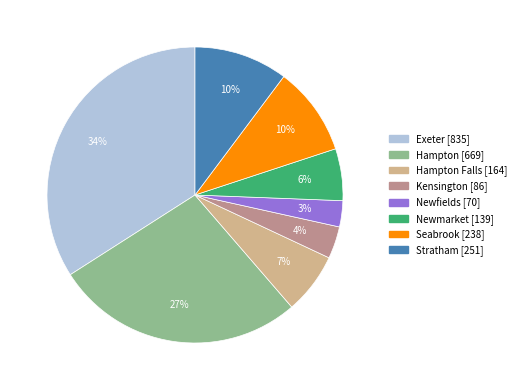

To the nearest percent, what is the difference between the largest and smallest slice percentages?

31%